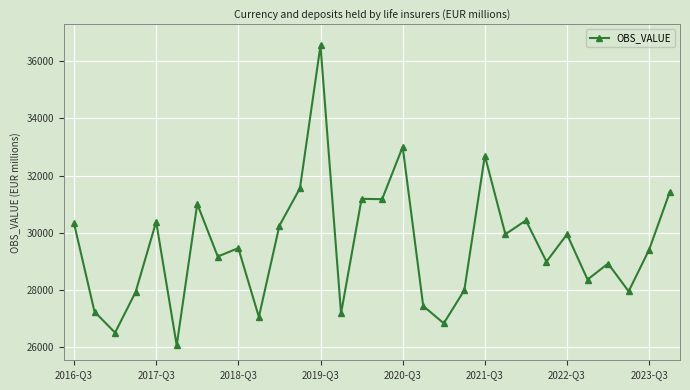

What is the smallest value displayed?

26065.7